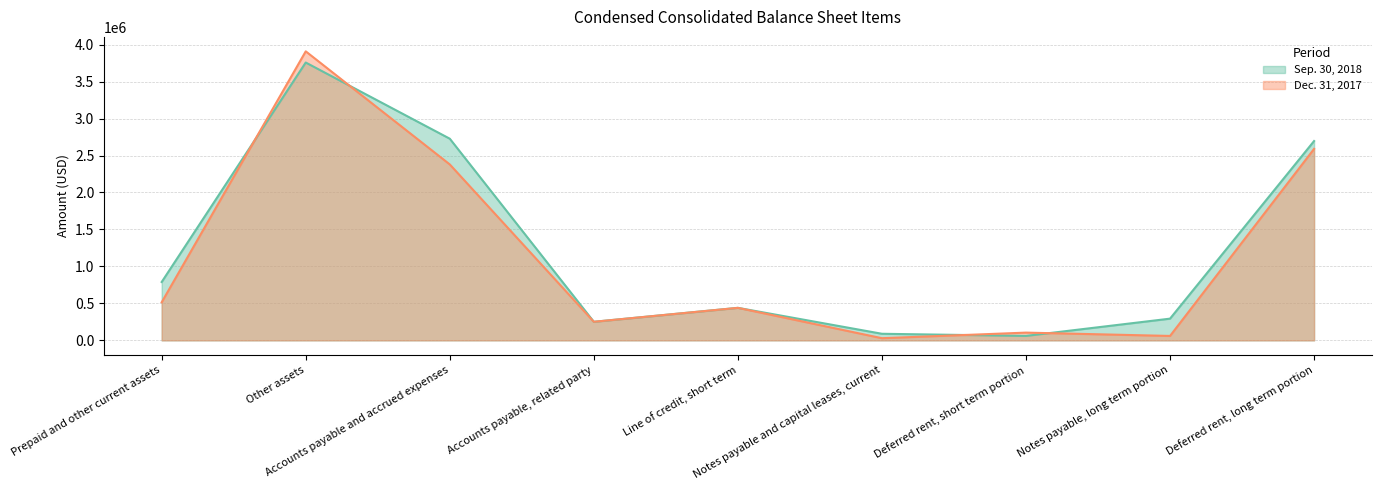

At which label is Dec. 31, 2017 closest to 1969166?

Accounts payable and accrued expenses